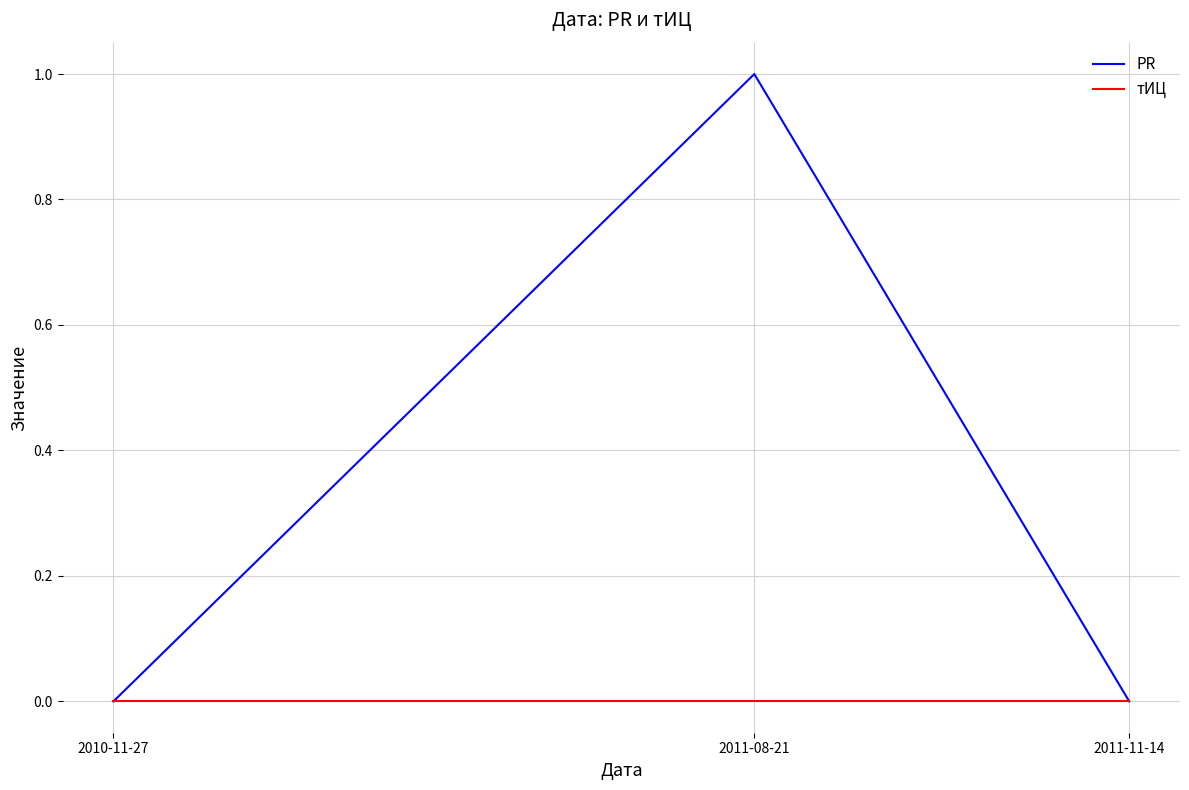

Which series has the largest total across all categories?

PR